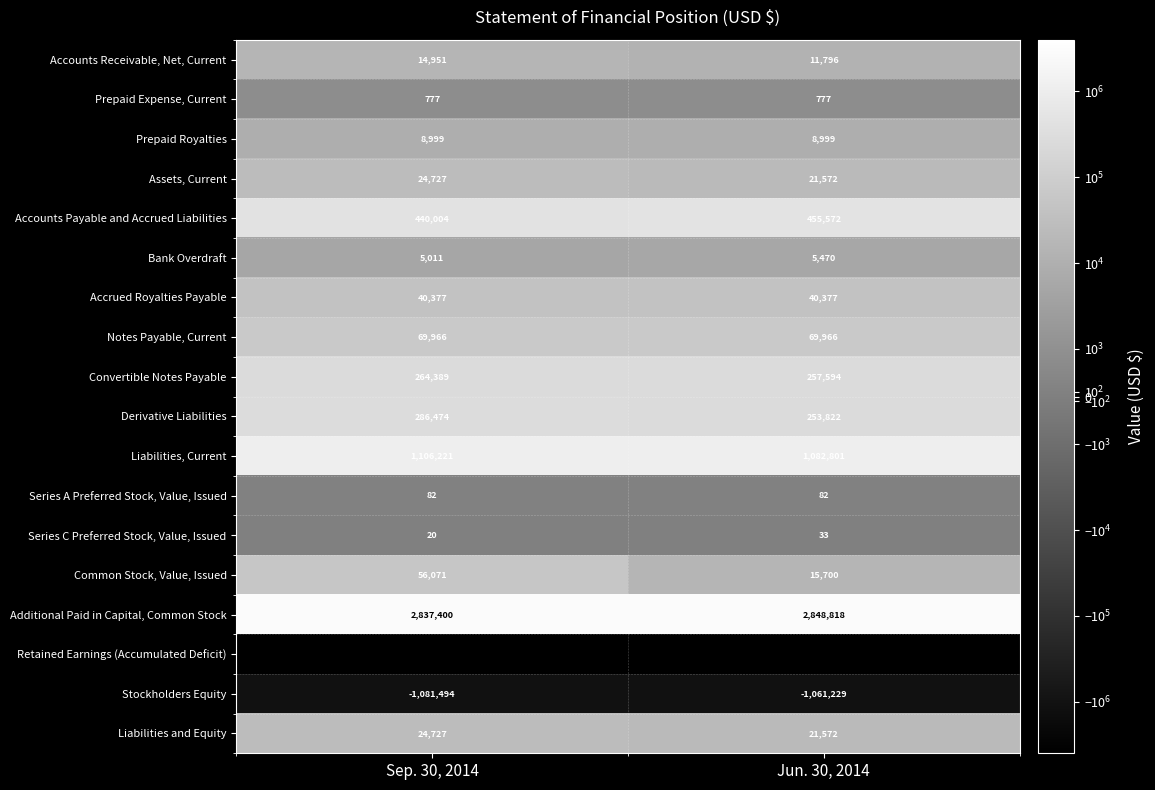

At which category is the sum across all series the highest?

Sep. 30, 2014